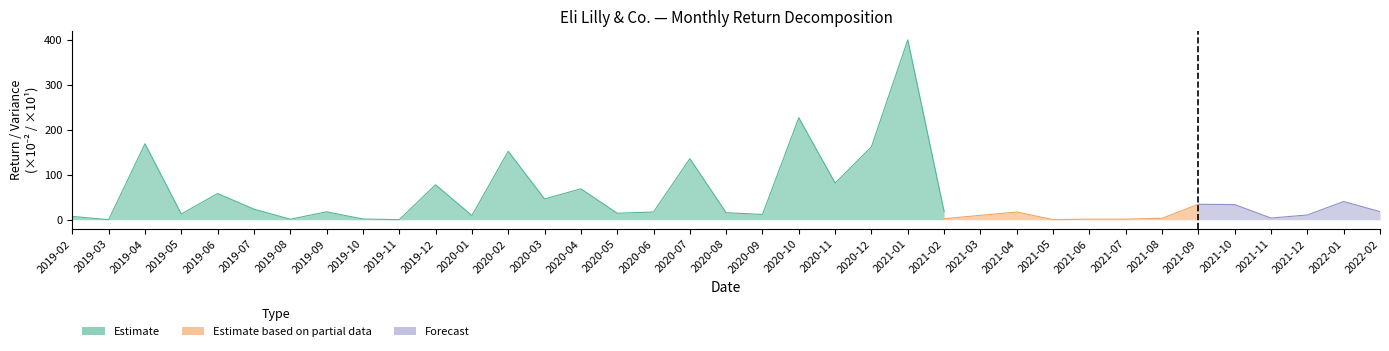

At which category is the sum across all series the highest?

2021-01